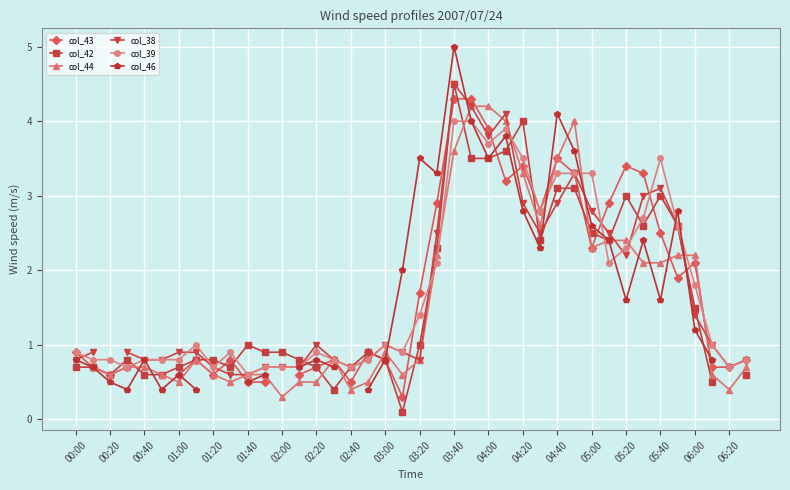

Count the number of data series in this chart.

6